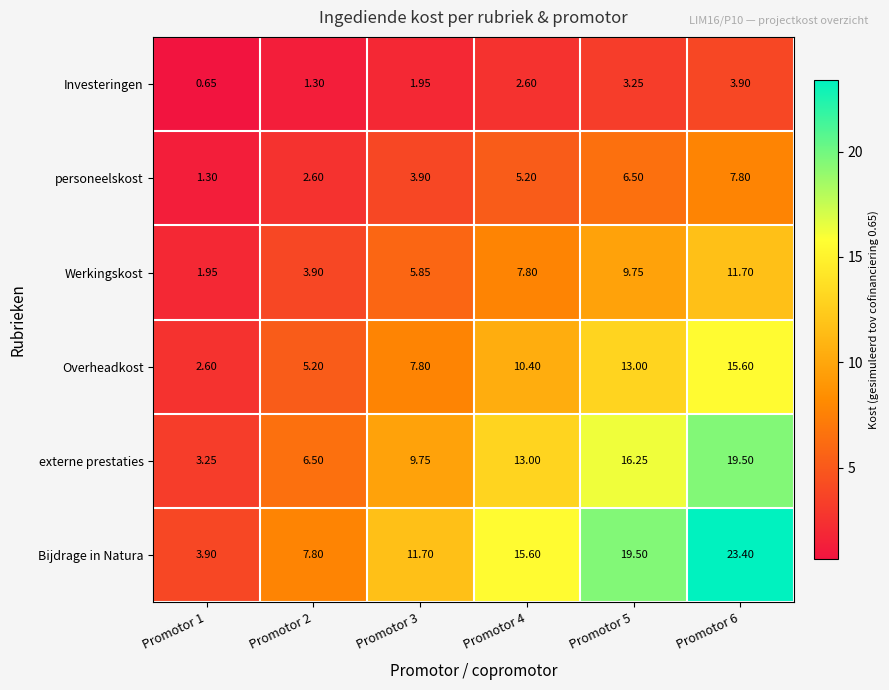

At Promotor 2, list the series in order from largest to smallest.

Bijdrage in Natura, externe prestaties, Overheadkost, Werkingskost, personeelskost, Investeringen